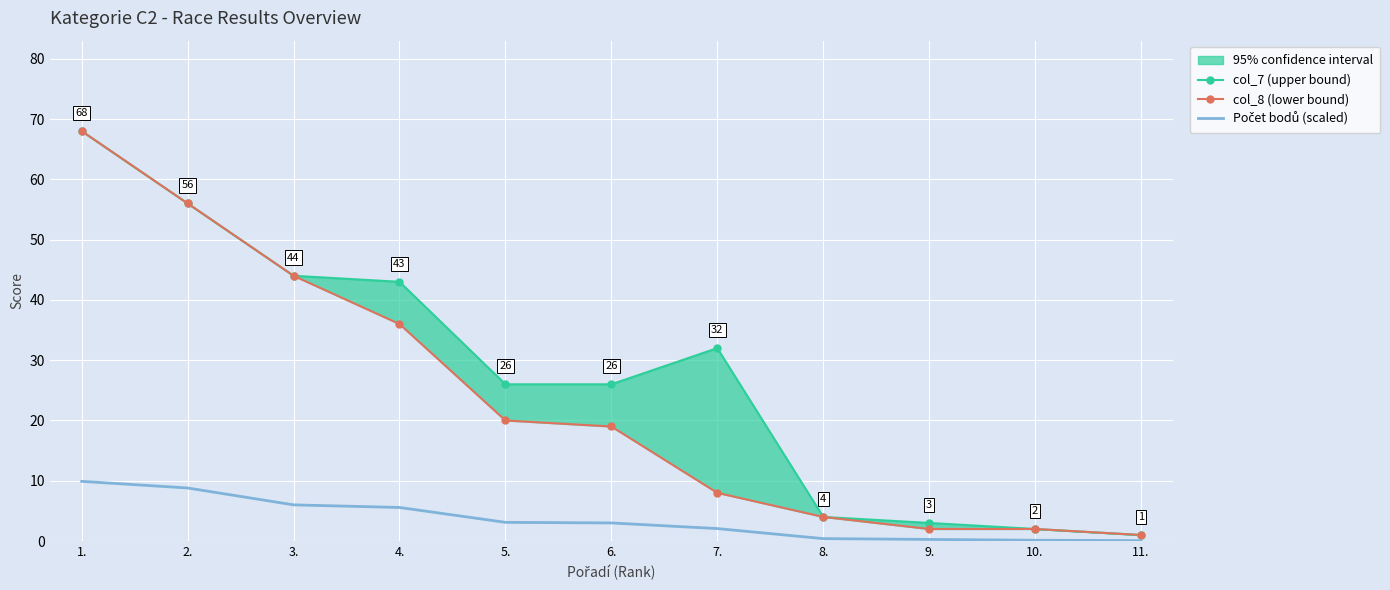

Between 10. and 1., which is larger?

1.